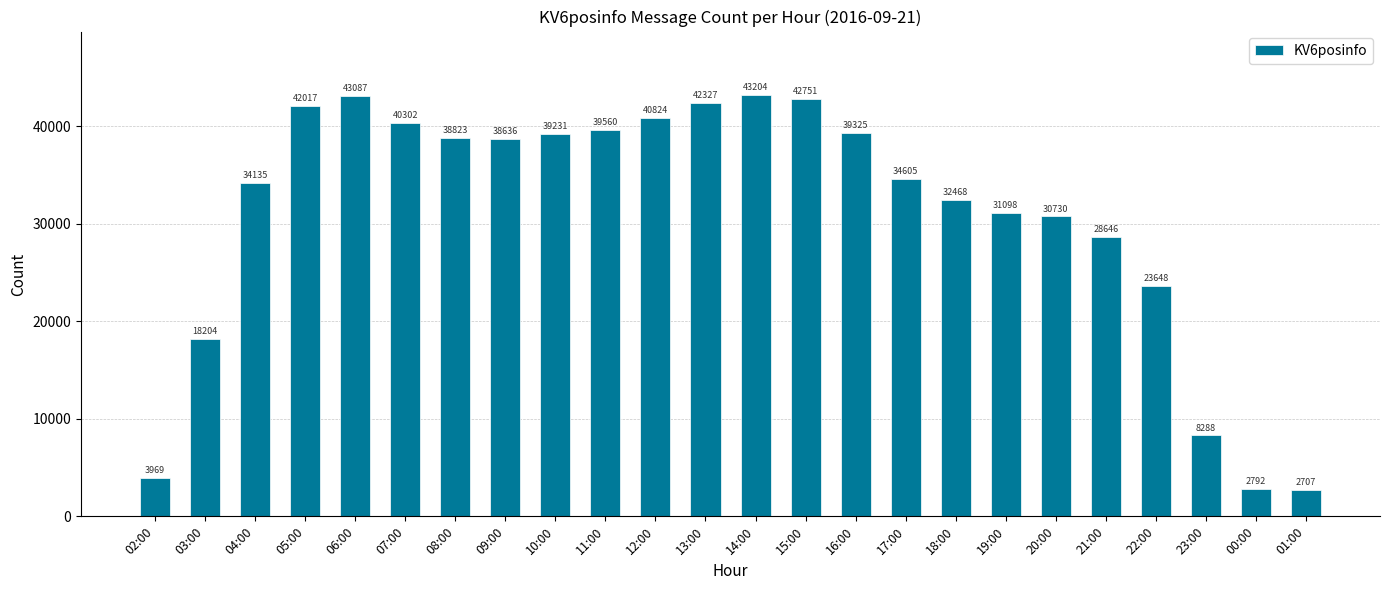

Which has a higher value, 08:00 or 03:00?

08:00